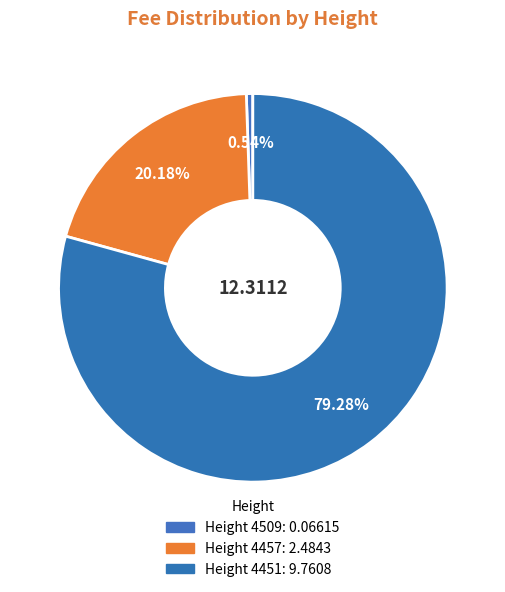

How many segments does this pie chart have?

3